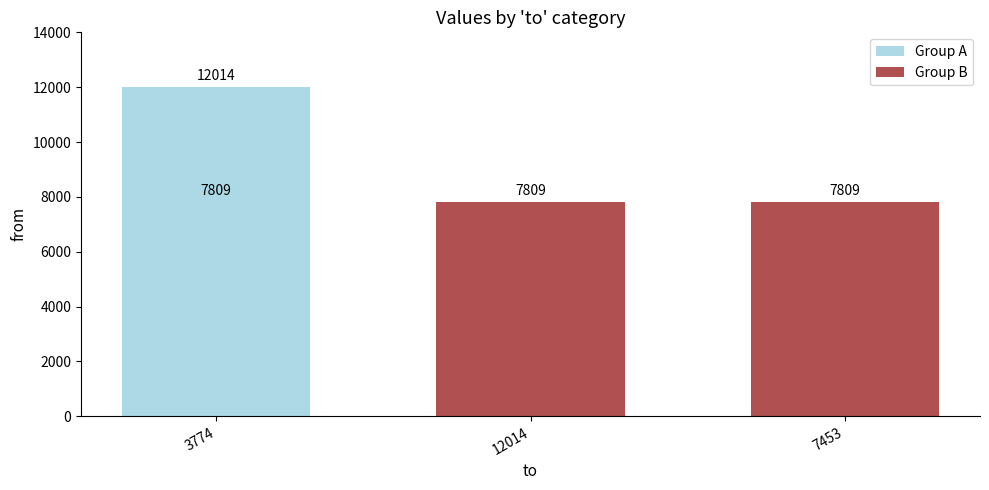

Rank the categories by value from highest to lowest.

3774, 12014, 7453, 3